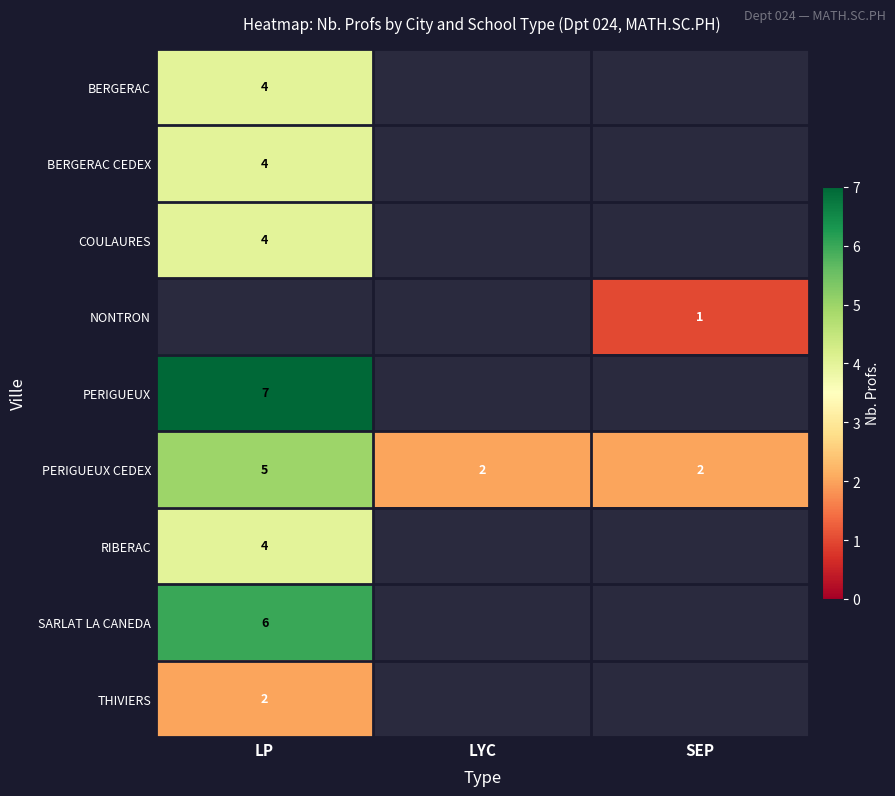

Between LP and SEP, which series saw the biggest shift?

row_5